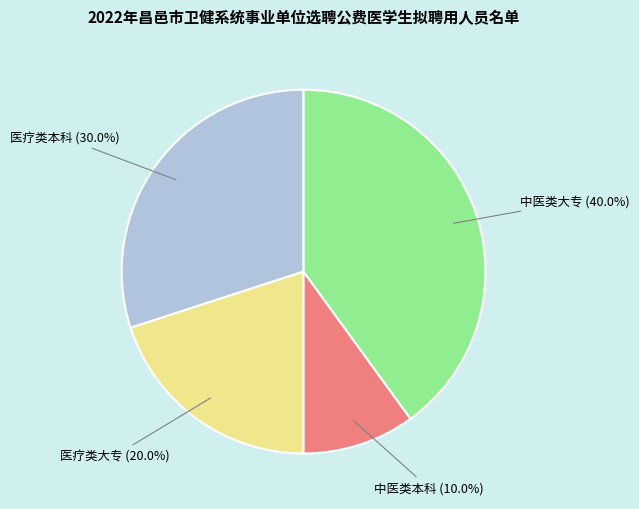

Is there a majority slice in this chart?

No